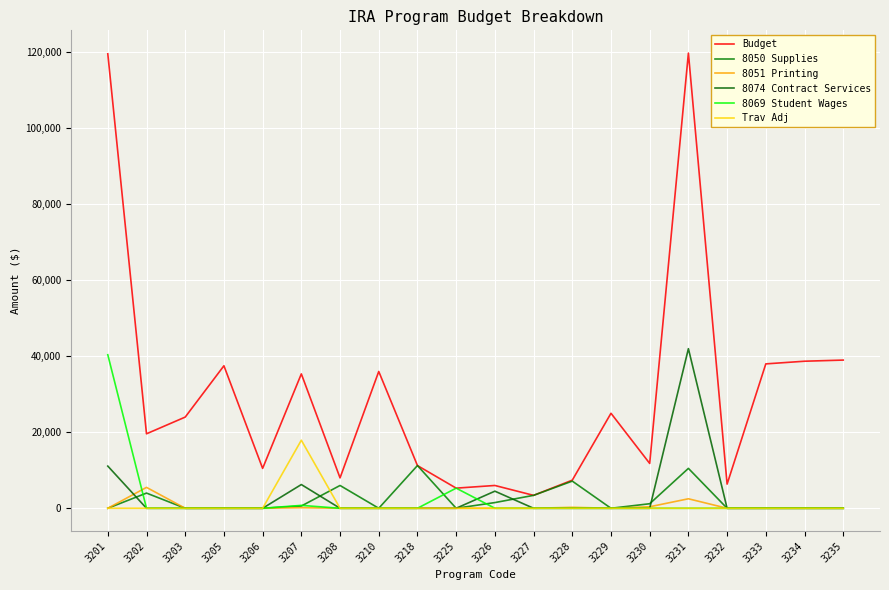

Reading left to right, extract all data points from this chart.

Budget: 119600	19600	24000	37500	10500	35365	8000	36000	11240	5297	6000	3400	7398	25000	11800	119790	6360	38000	38700	39000
8050 Supplies: 0	4000	0	0	0	592	6000	0	11240	0	1500	3400	7148	0	1196	10500	0	0	0	0
8051 Printing: 0	5500	0	0	0	148	0	0	0	0	0	0	250	0	399	2500	0	0	0	0
8074 Contract Services: 11100	0	0	0	0	6243	0	0	0	0	4500	0	0	0	0	42000	0	0	0	0
8069 Student Wages: 40400	0	0	0	0	762	0	0	0	5297	0	0	0	0	0	0	0	0	0	0
Trav Adj: 0	0	0	0	0	17913	0	0	0	0	0	0	0	0	0	0	0	0	0	0